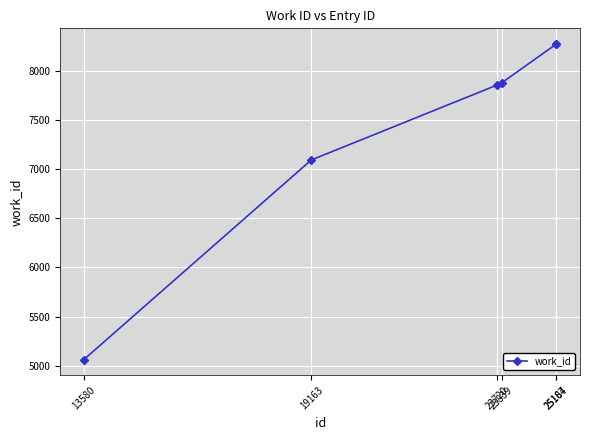

What is the difference between the maximum and minimum values?

3211